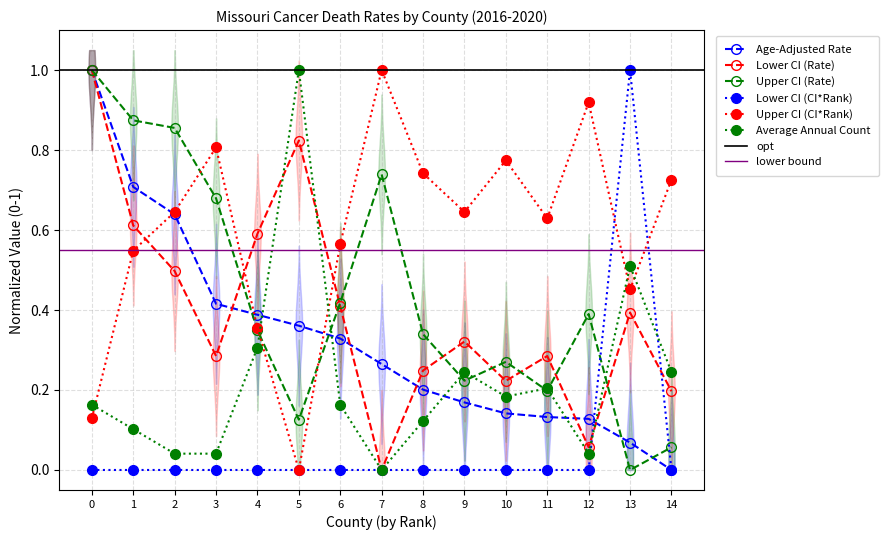

How many intersections are there between Upper CI (Rate) and Age-Adjusted Rate?

4